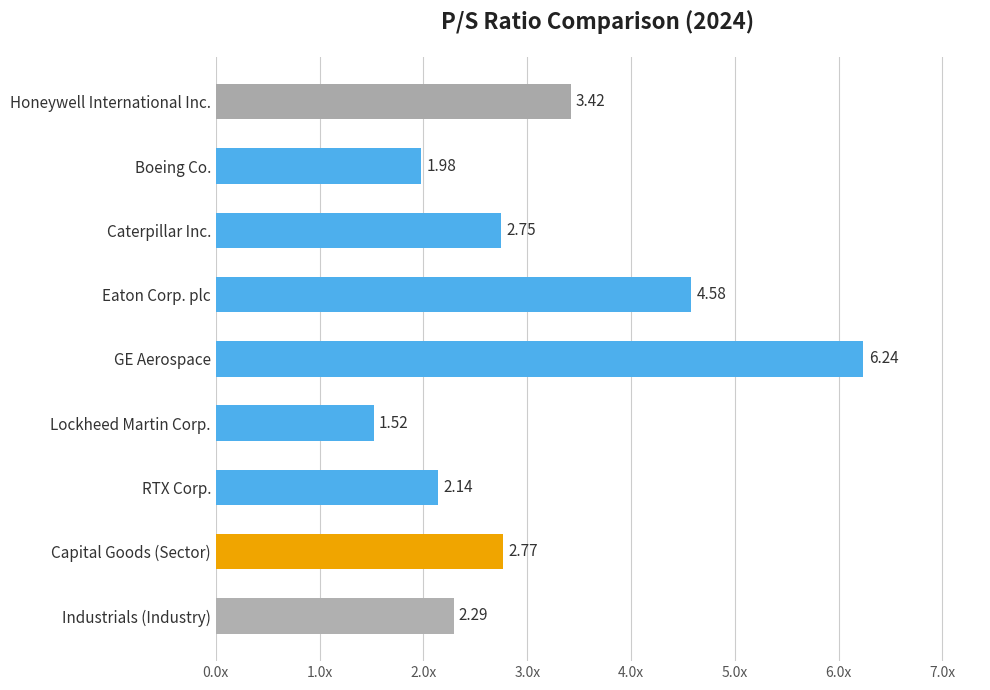

Does the chart contain any negative values?

No